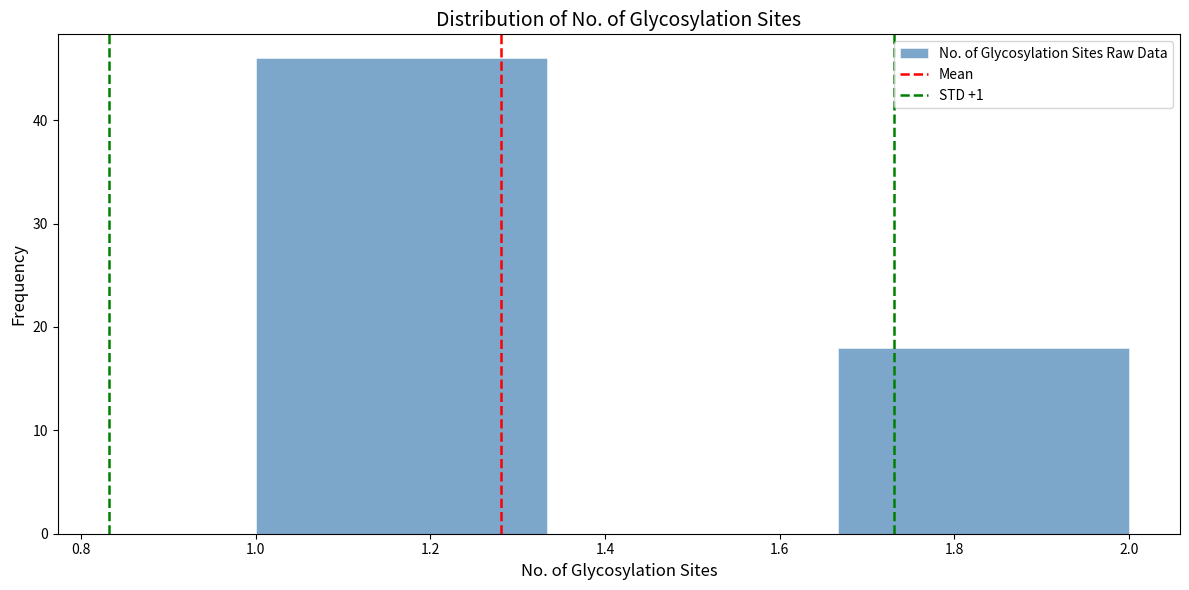

How tall is the bar that spans 1.66 to 2.00 on the x-axis? Neither the bar edges nor the heights are printed on the chart, so give them approximately, as read against the axes.

18